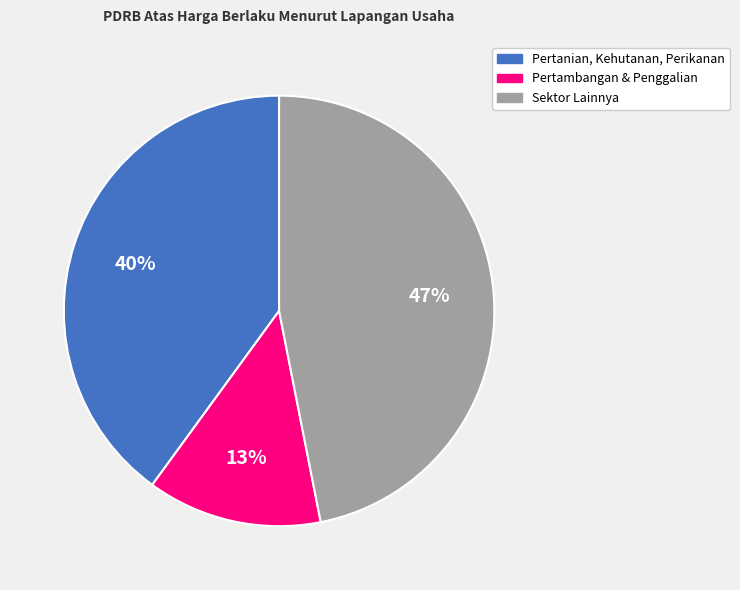

Count the number of slices in the pie.

3